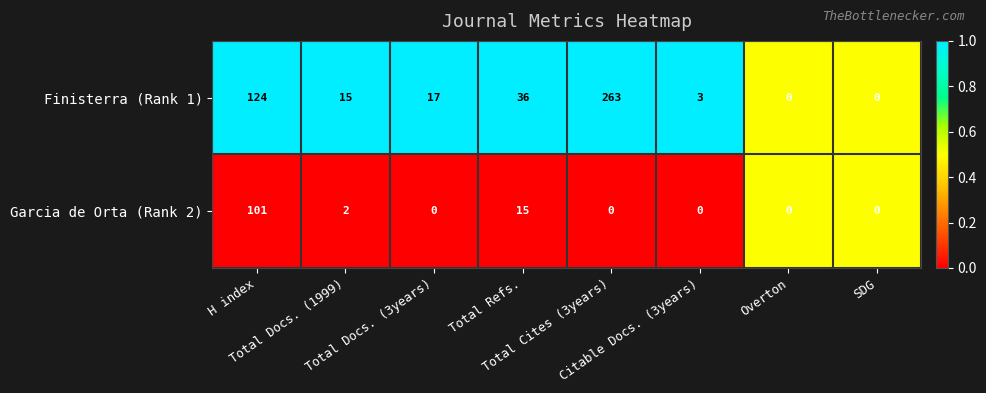

How many values in the Garcia de Orta (Rank 2) series exceed 0?

3